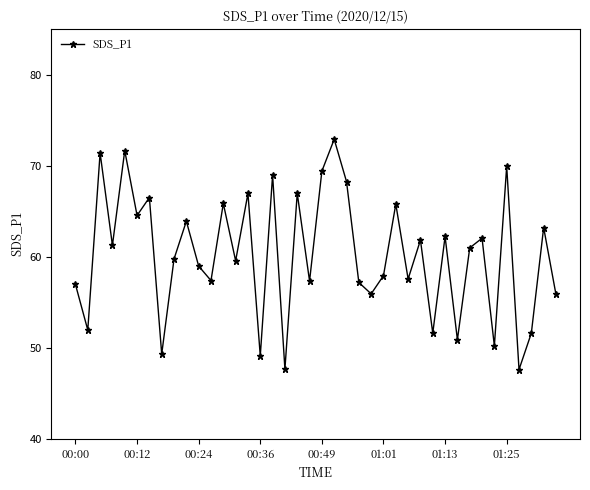

What is the value of the 3rd point from the left?

71.4